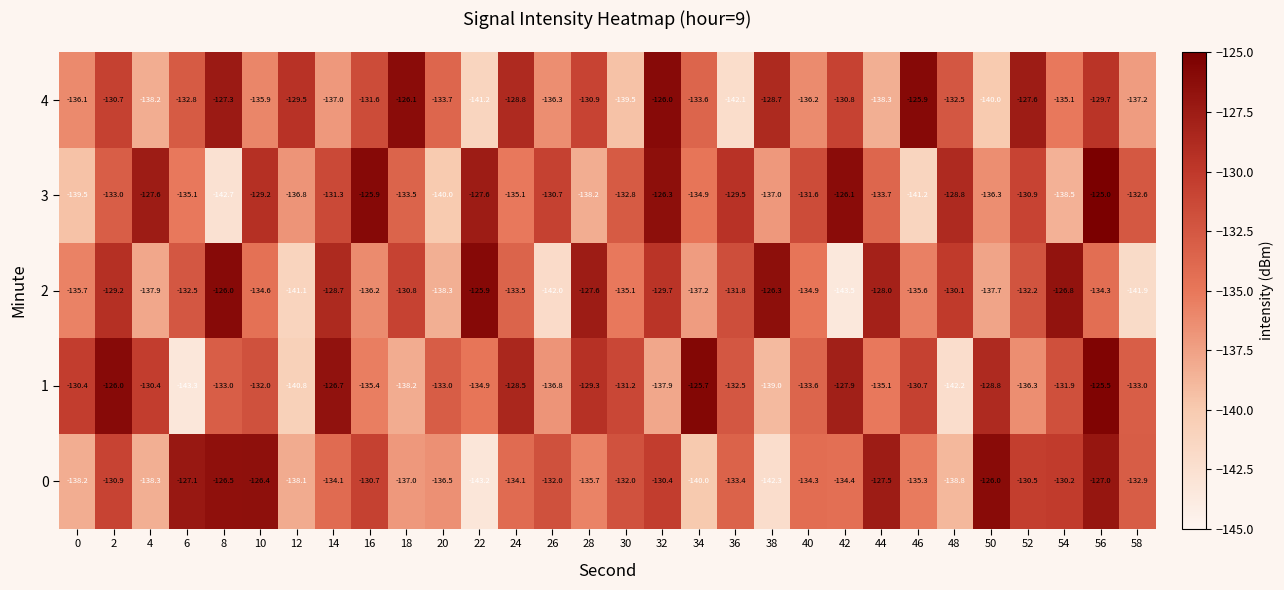

What is the approximate value of 2 at 46?

-135.6